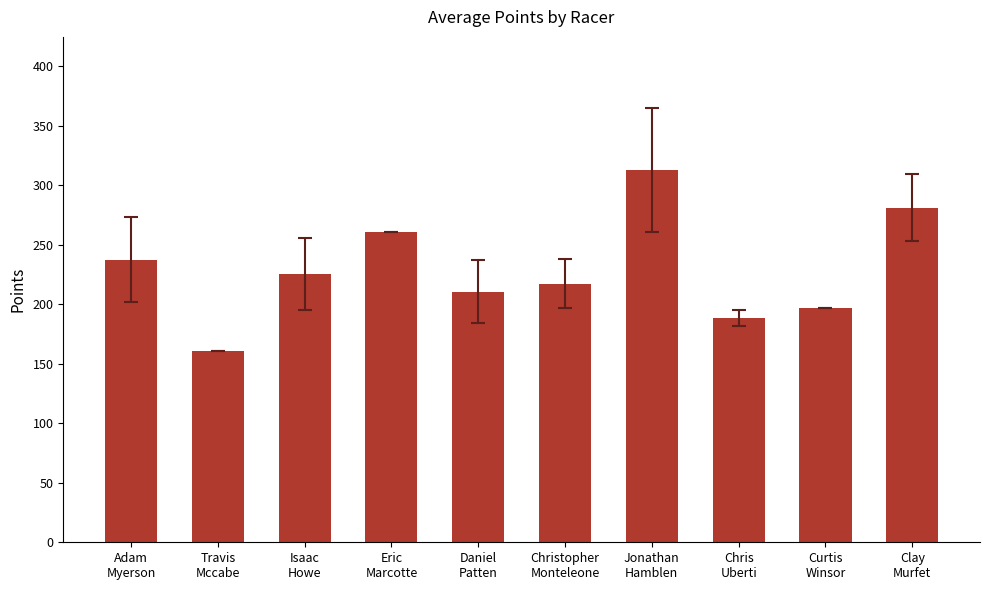

What is the change in value from Travis
Mccabe to Jonathan
Hamblen?

+152.2